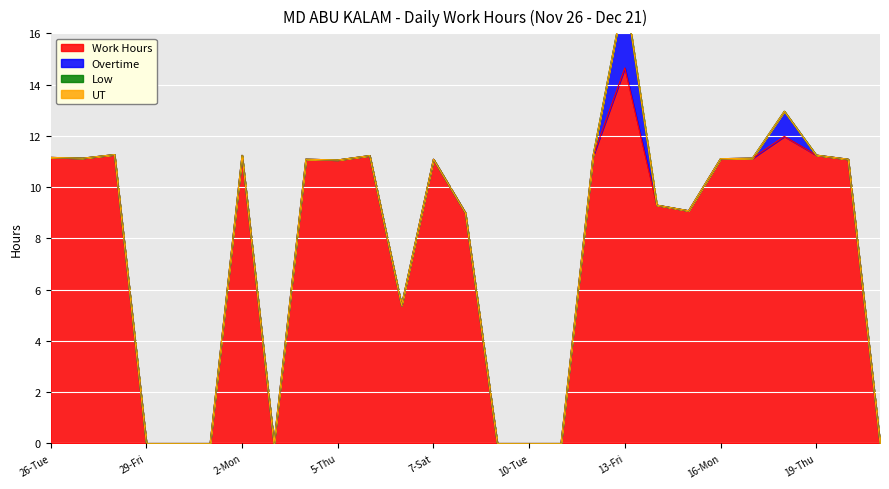

True or false: Work Hours and UT intersect in this chart.

False